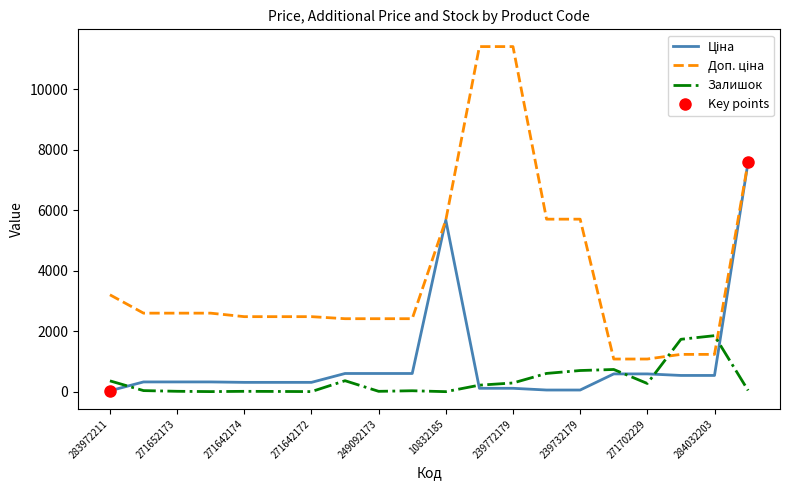

Is it true that Залишок equals 290.0 at 239772179?

True